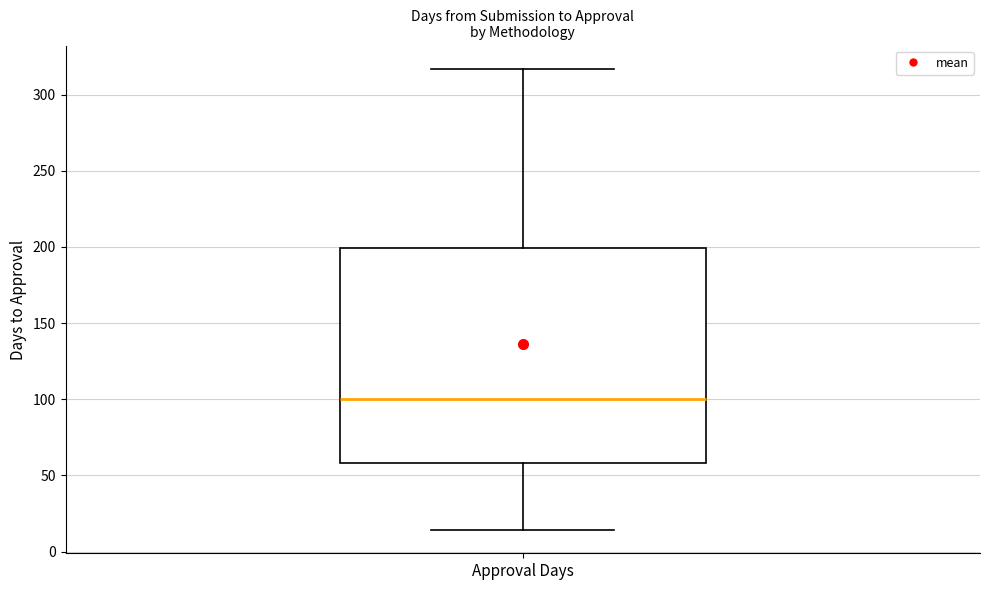

Read this box plot against the y-axis: the position of the median line, the range covered by the box, and the ends of both whiskers. The values are not printed on the chart, so give them approximately, as read against the axis.

median 100, box 60 to 200, whiskers 15 to 315